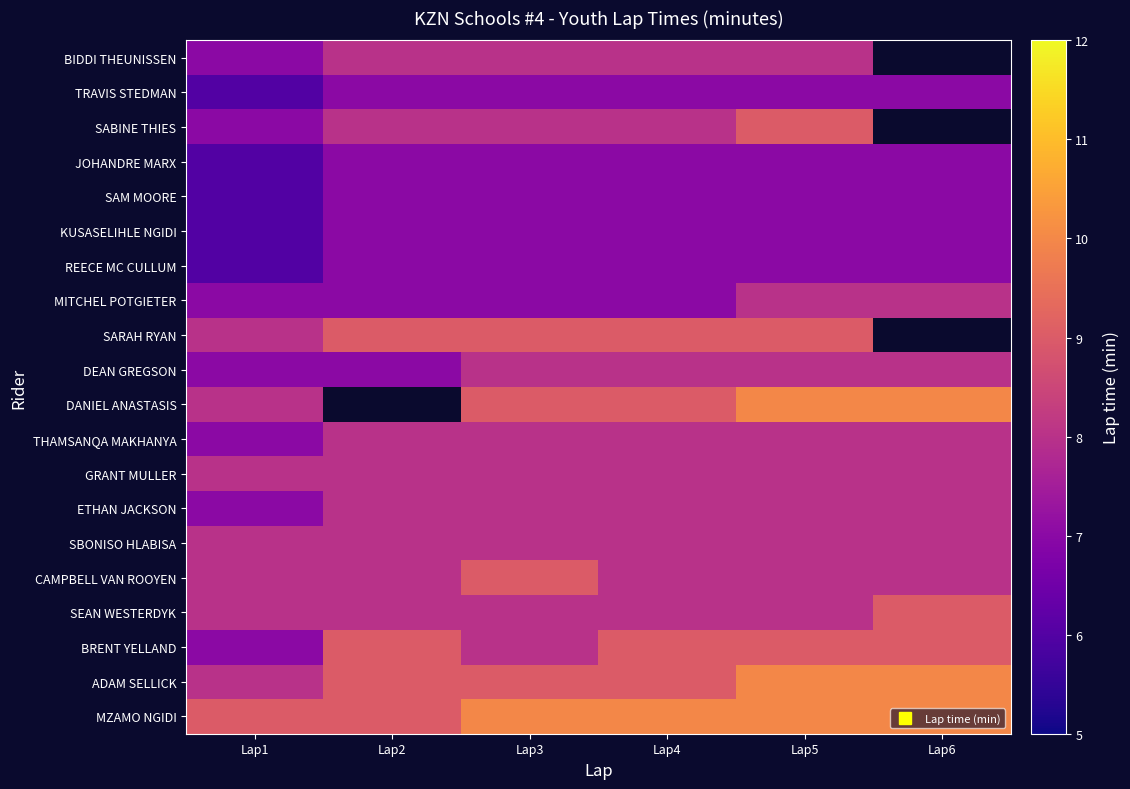

How many SARAH RYAN values are between 9 and 10?

4